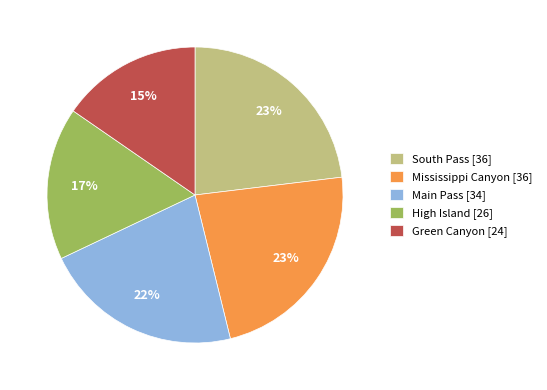

What is the smallest slice in the pie chart?

Green Canyon [24]